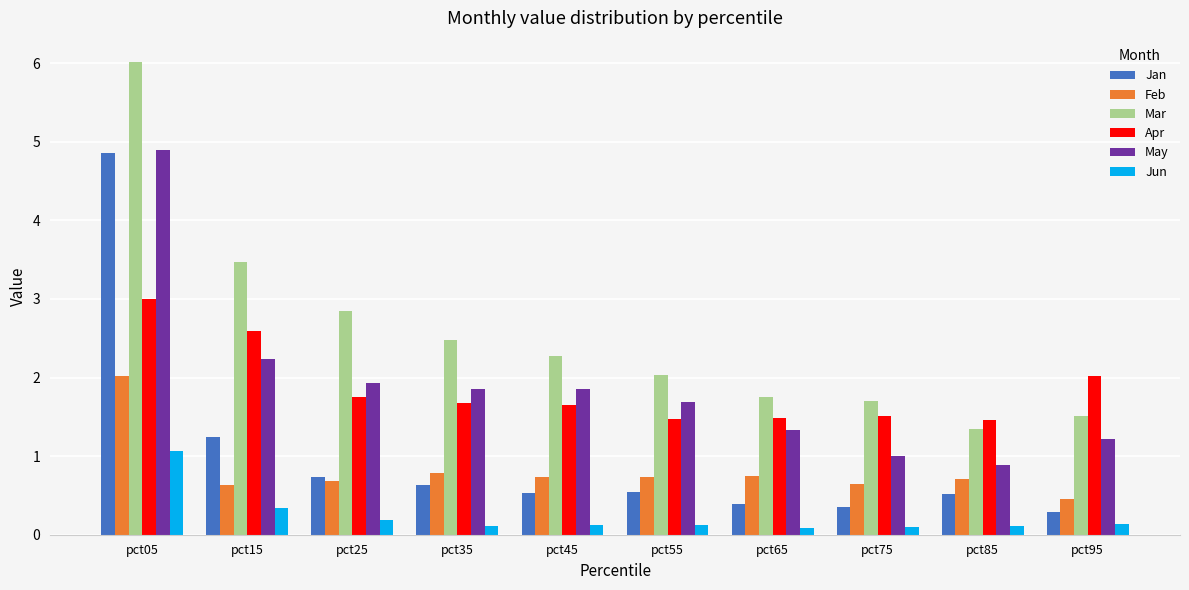

Between pct15 and pct45, which series saw the biggest shift?

Mar